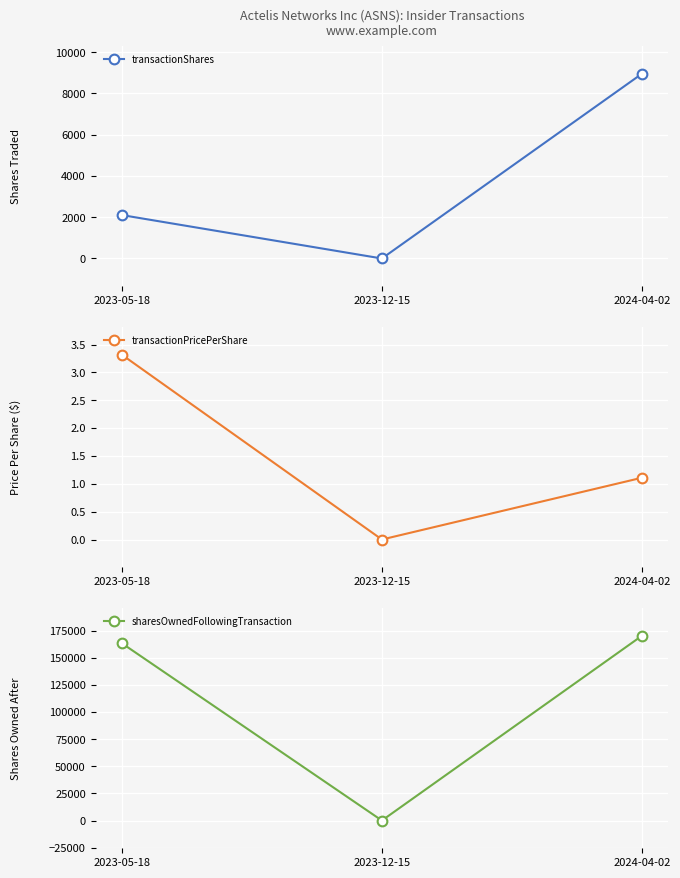

Reading right to left, extract all data points from this chart.

transactionShares: 8965.0	0.0	2107.0
transactionPricePerShare: 1.1	0.0	3.3
sharesOwnedFollowingTransaction: 170504.0	0.0	163598.0